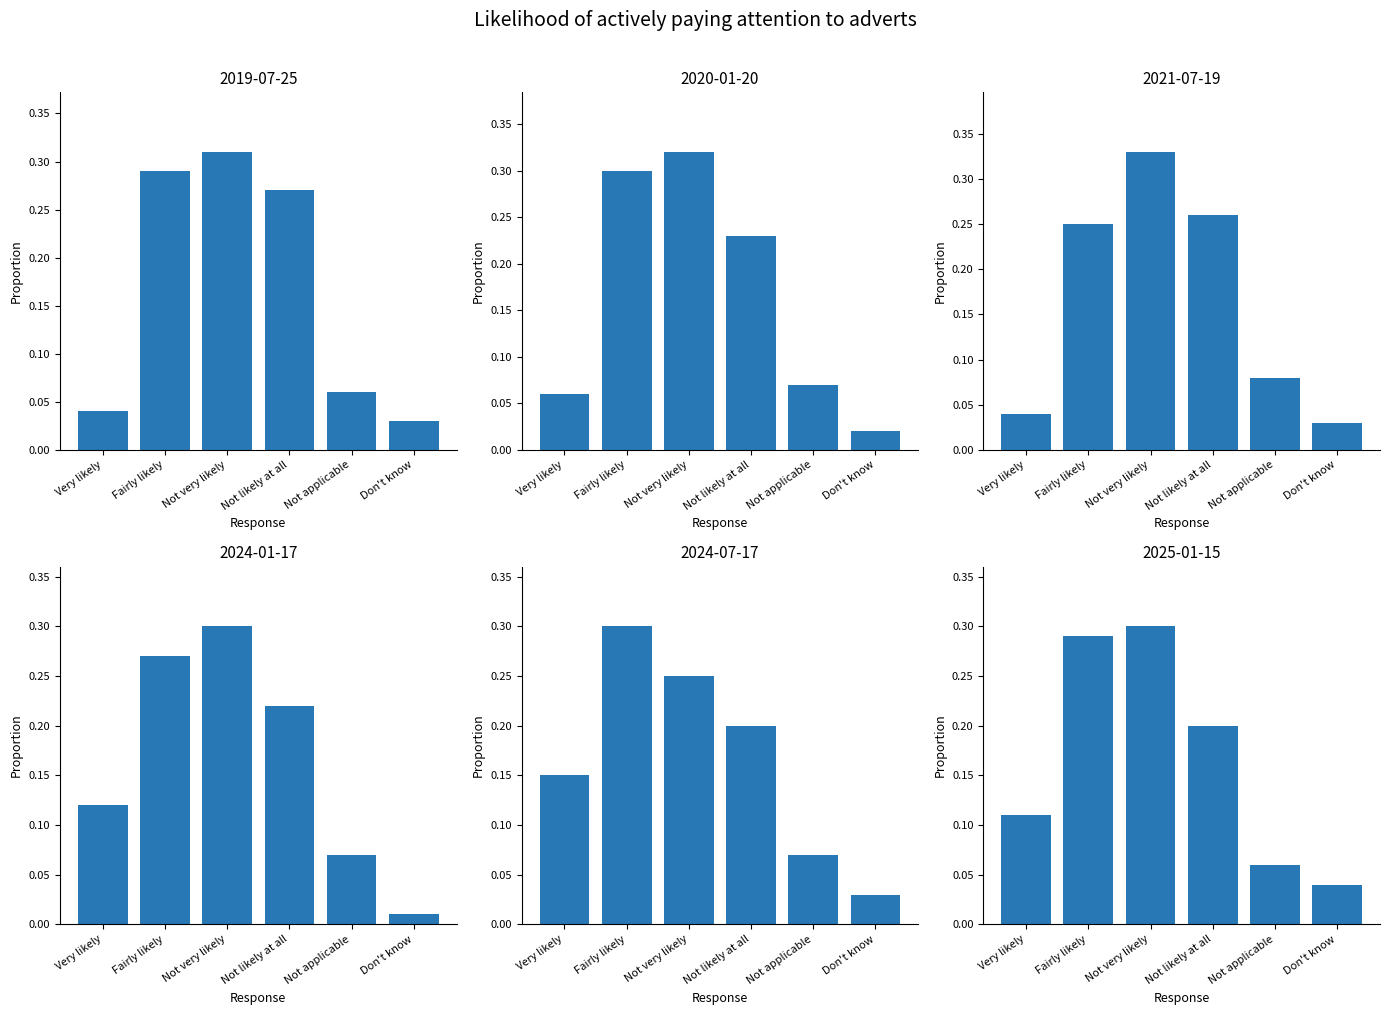

Which series changed the most between Not likely at all and Don't know?

2019-07-25